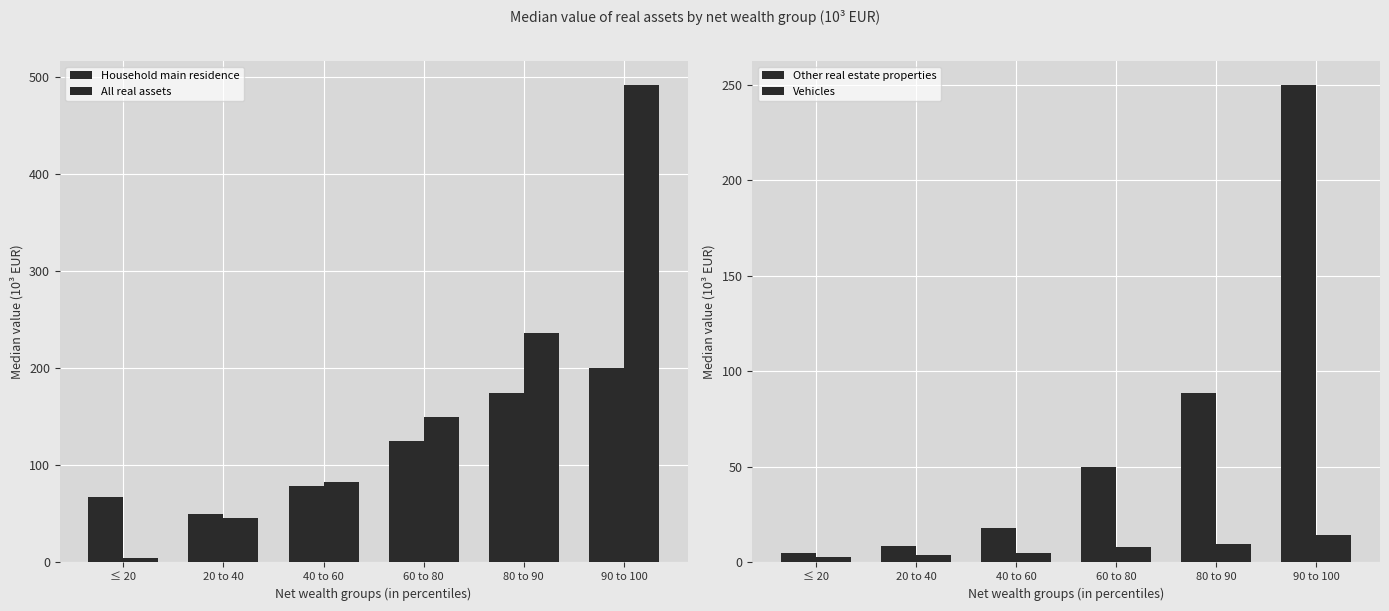

How many distinct data groups are displayed?

4